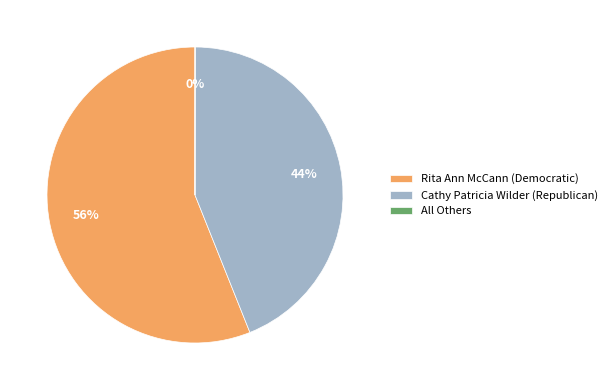

To the nearest percent, what is the difference between the largest and smallest slice percentages?

56%